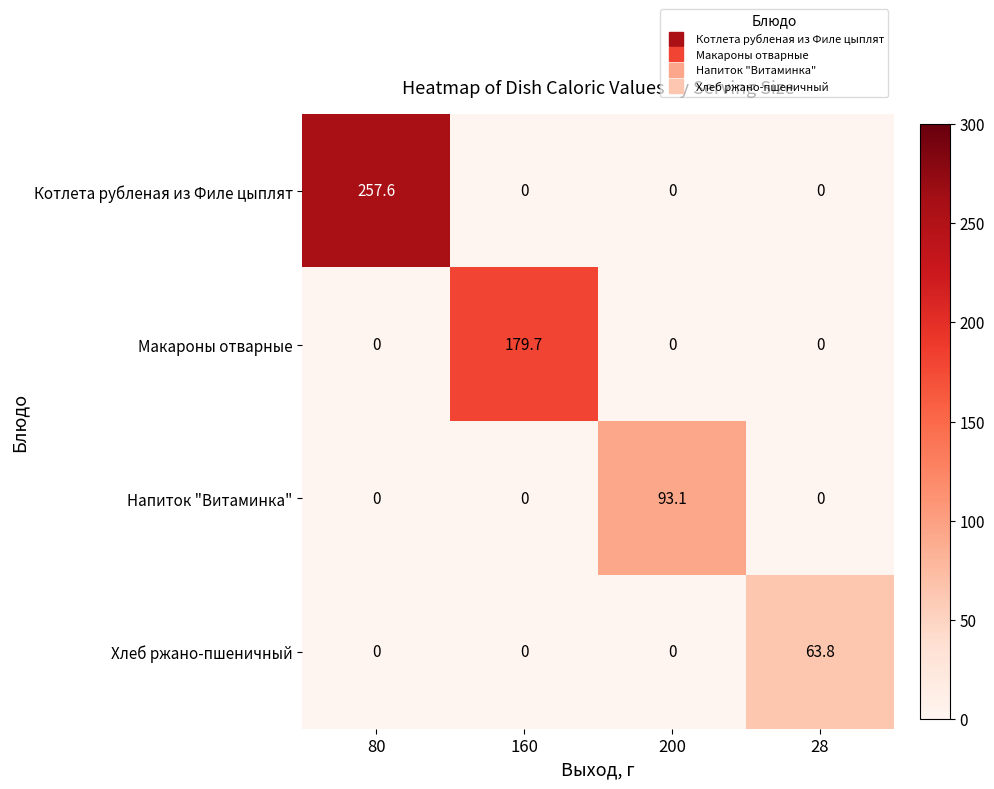

What is the difference between the maximum and minimum values in the Напиток "Витаминка" series?

93.1